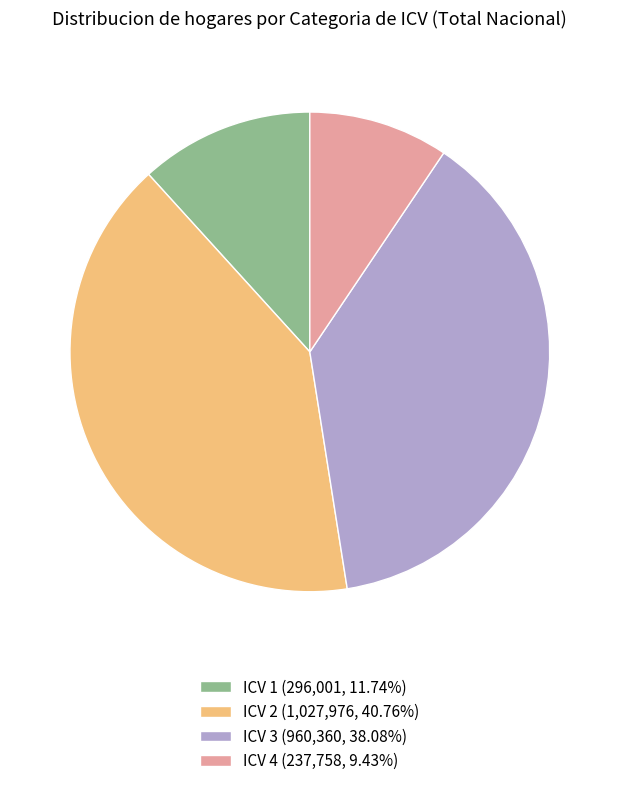

Is ICV 3 (960,360, 38.08%) the majority of the pie?

No